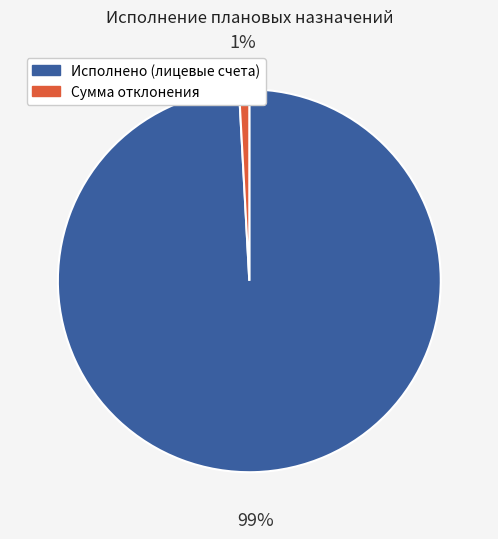

Which slice is the largest?

Исполнено (лицевые счета)